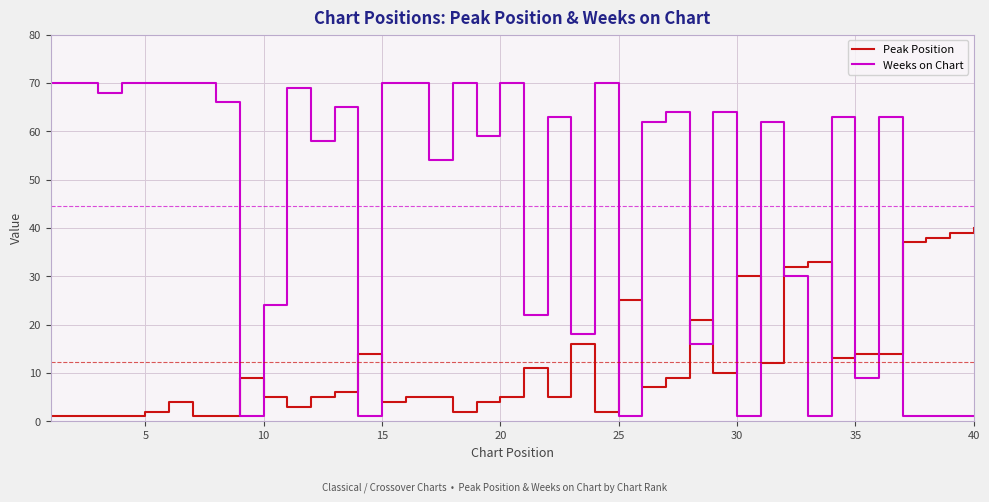

What are all the series names shown in the legend?

Peak Position, Weeks on Chart